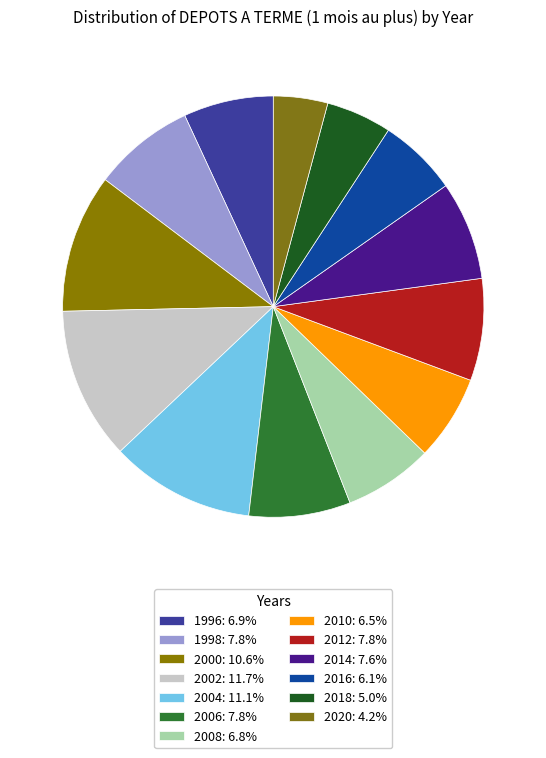

Does any single category account for the majority?

No